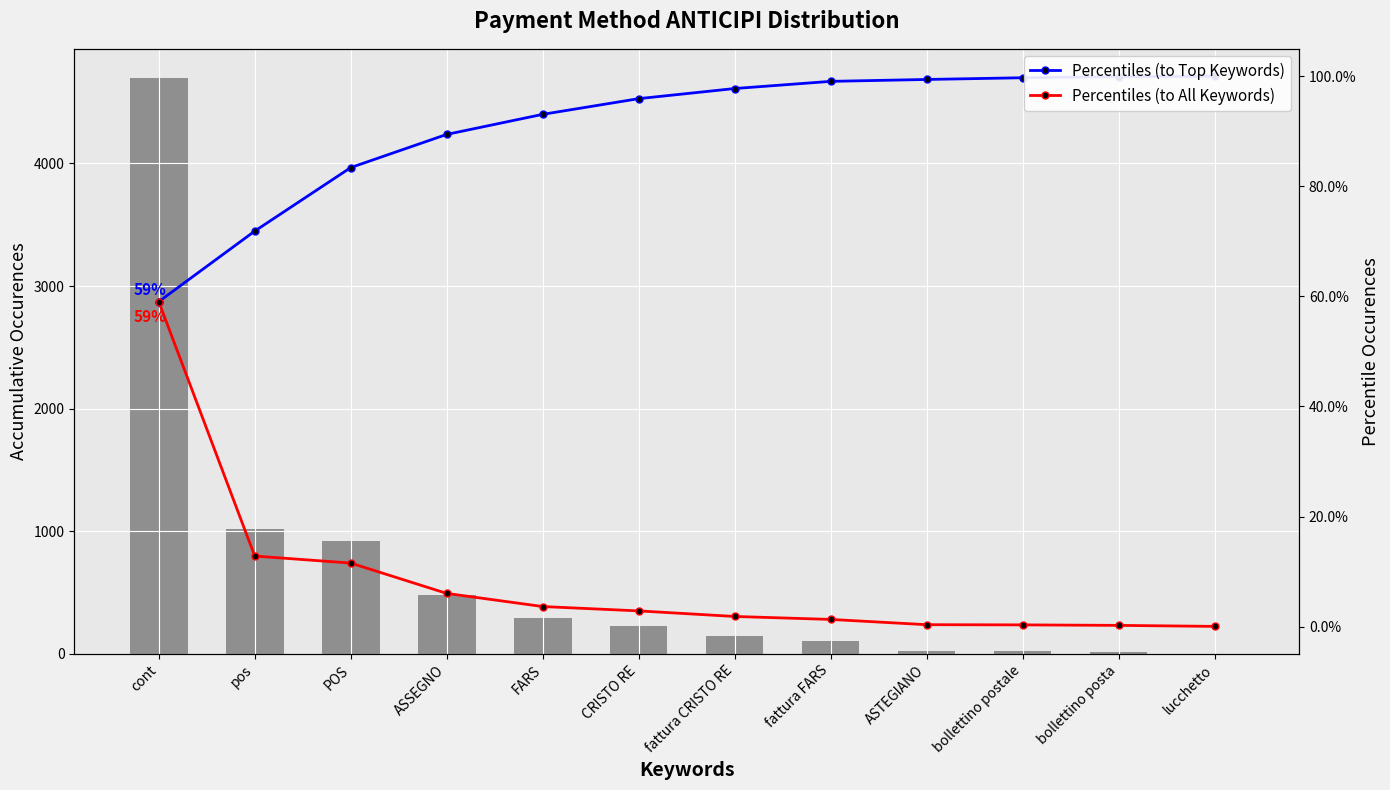

At which label does ANTICIPI Total first exceed 227?

cont